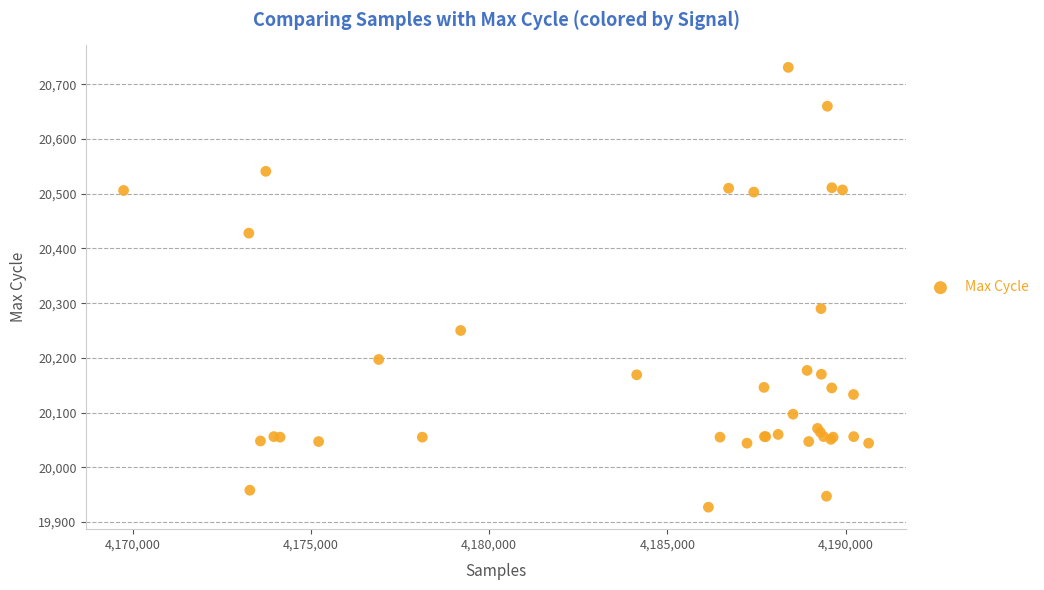

What Y value in the scatter plot is closest to 20329?

20290